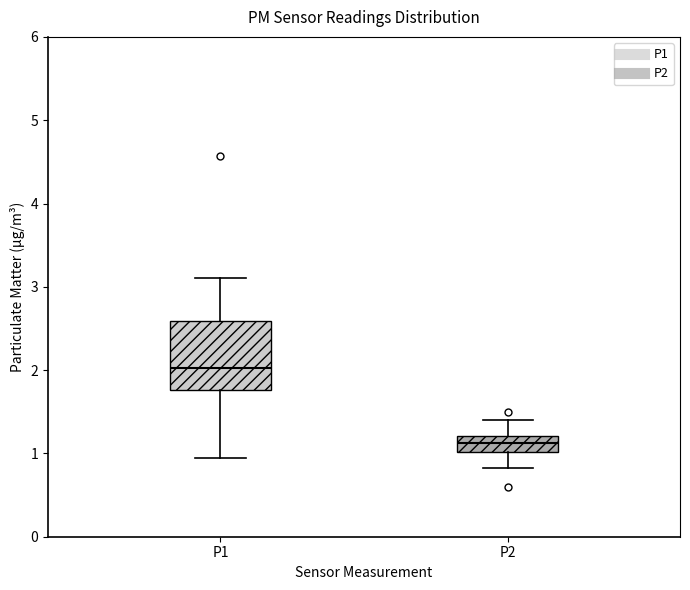

Reading left to right, read every box against the y-axis: the position of its median line, the range the box covers, and the ends of its whiskers. The values are not printed on the chart, so give them approximately, as read against the axis.

P1: median 2.0, box 1.8 to 2.6, whiskers 1.0 to 3.1
P2: median 1.1, box 1.0 to 1.2, whiskers 0.8 to 1.4